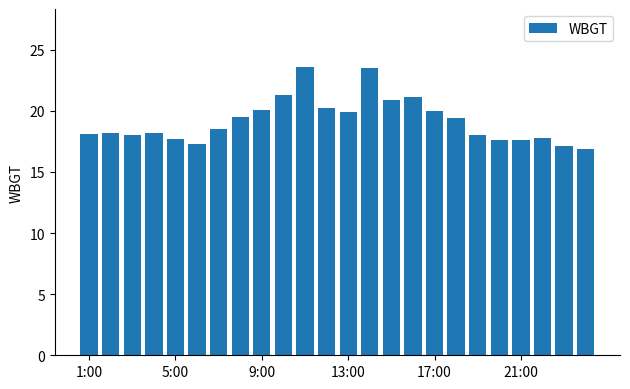

What is the smallest value displayed?

16.9